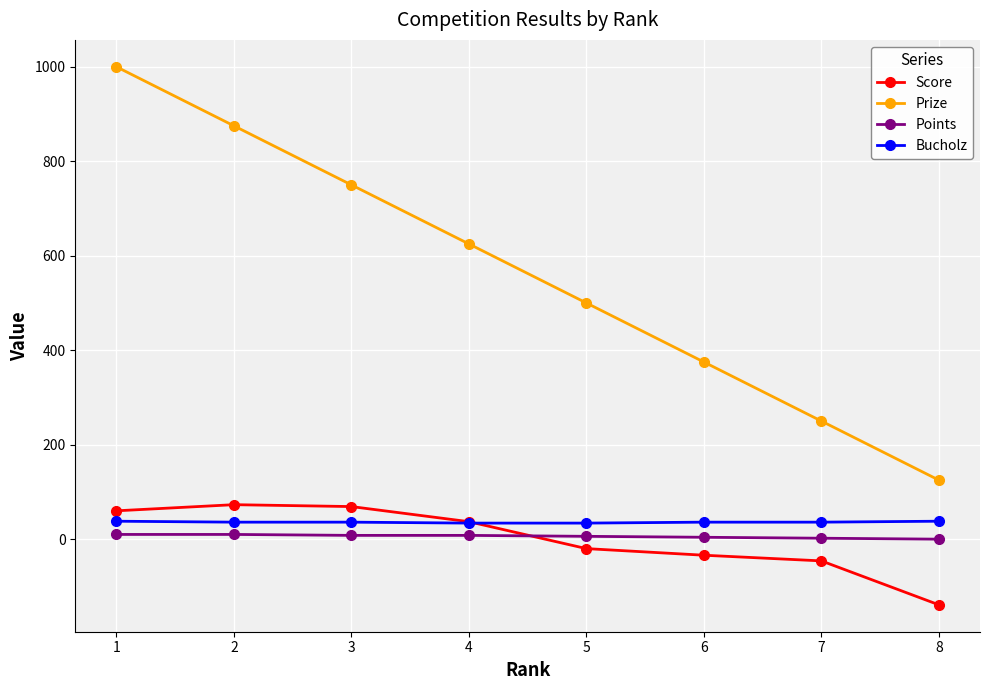

Which series has the largest total across all categories?

Prize